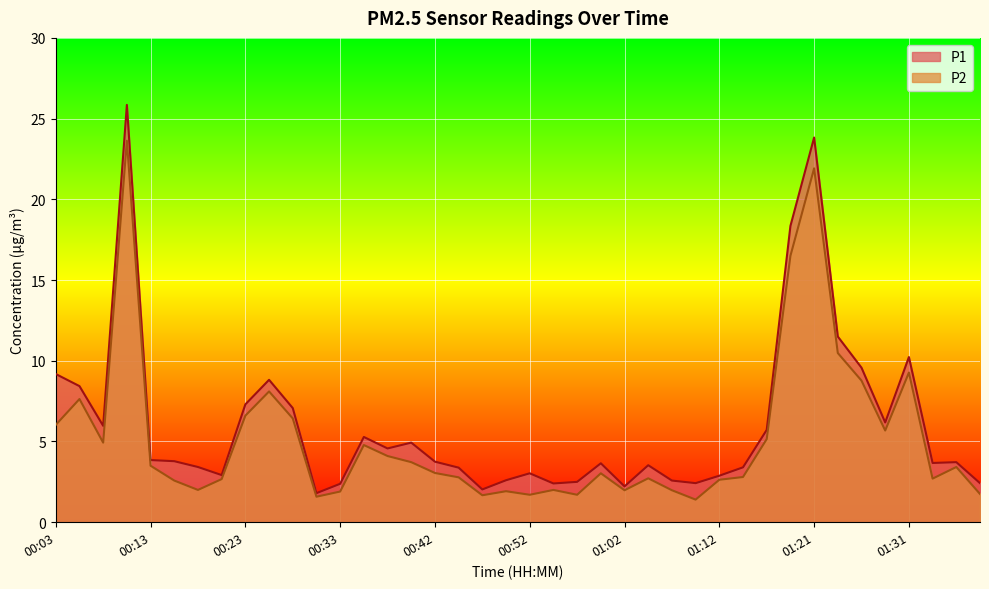

Where does the P1 series first go above 3?

00:03